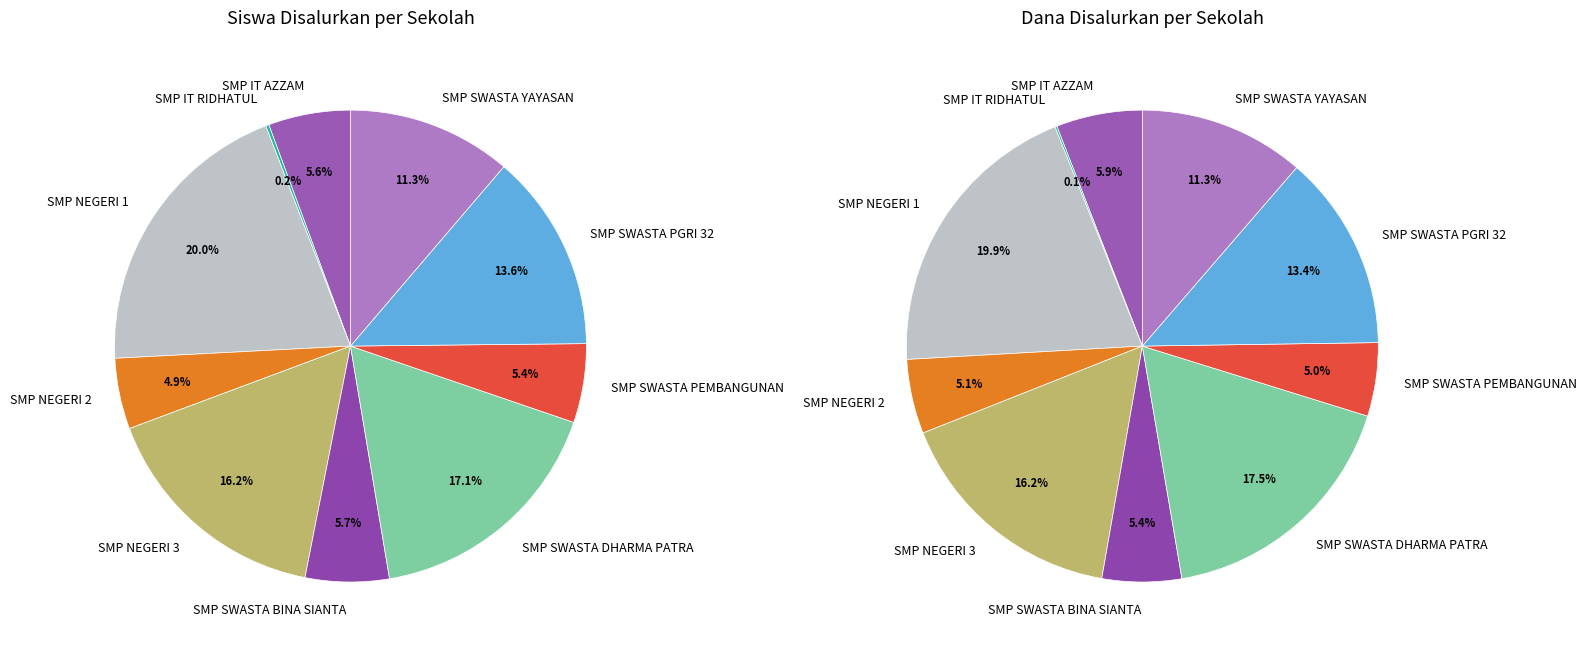

Is there a majority slice in this chart?

No